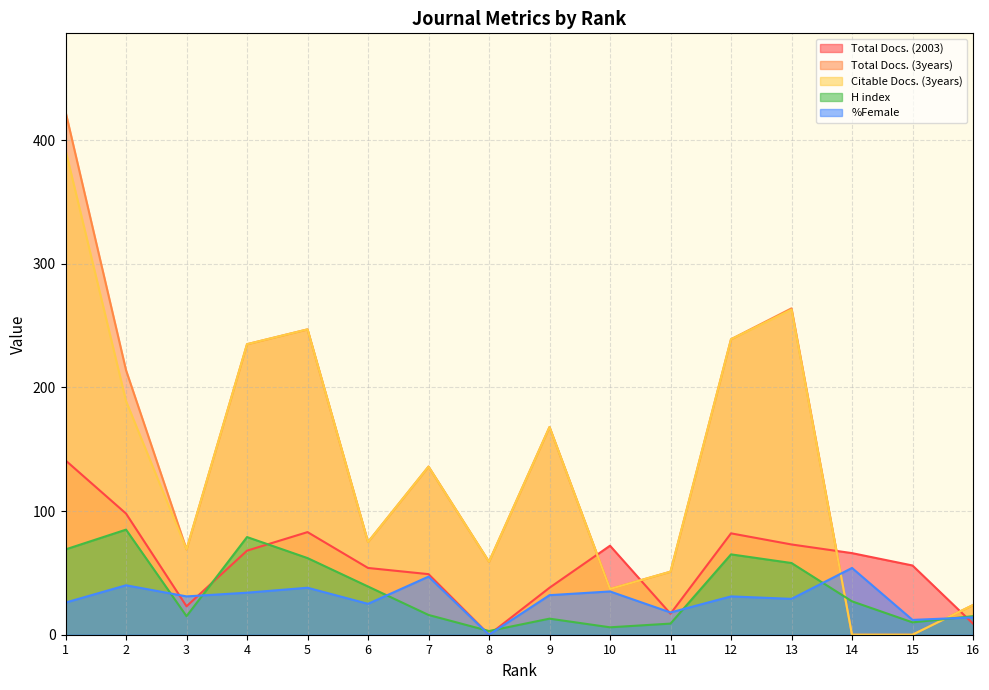

What is the difference between the maximum and second lowest values in the %Female series?

42